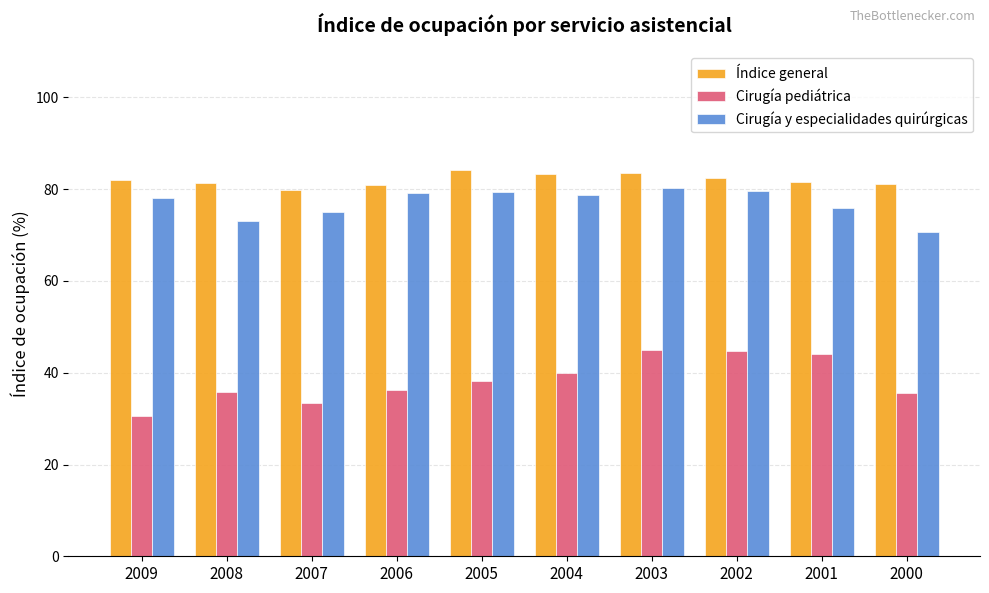

Which category has the lowest value across all series?

2009